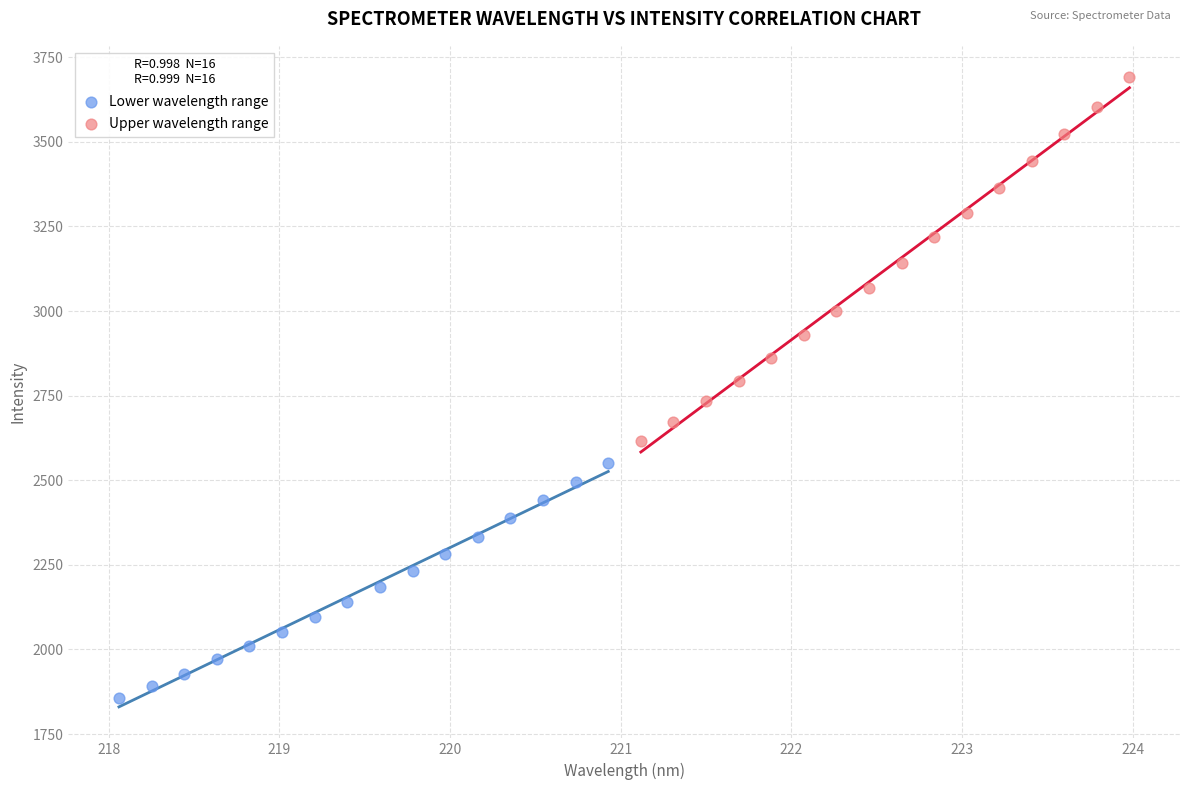

Which series contains the highest Y value?

Upper wavelength range